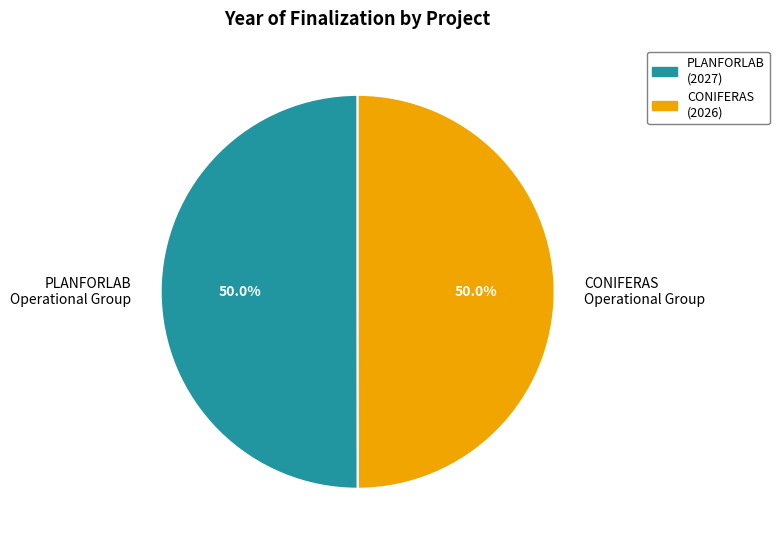

Approximately how many times larger is the value at PLANFORLAB Operational Group compared to CONIFERAS Operational Group?

1.0